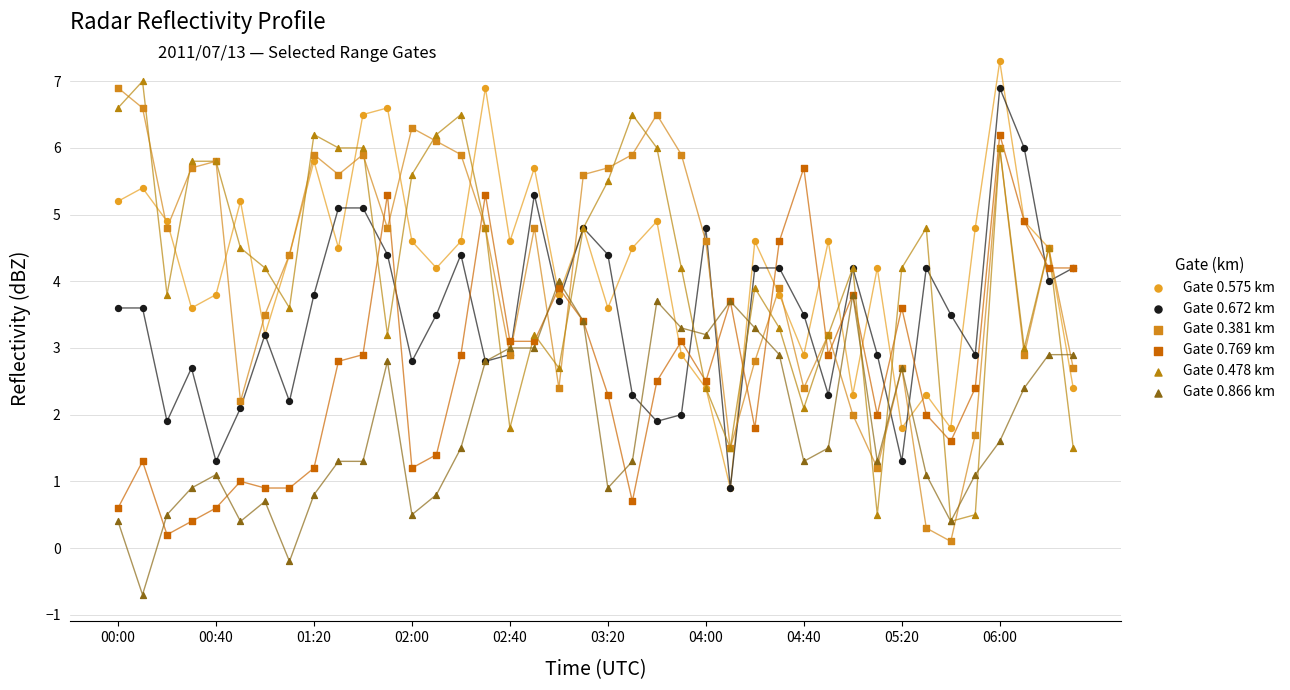

Which series reaches the maximum Y coordinate?

Gate 0.575 km